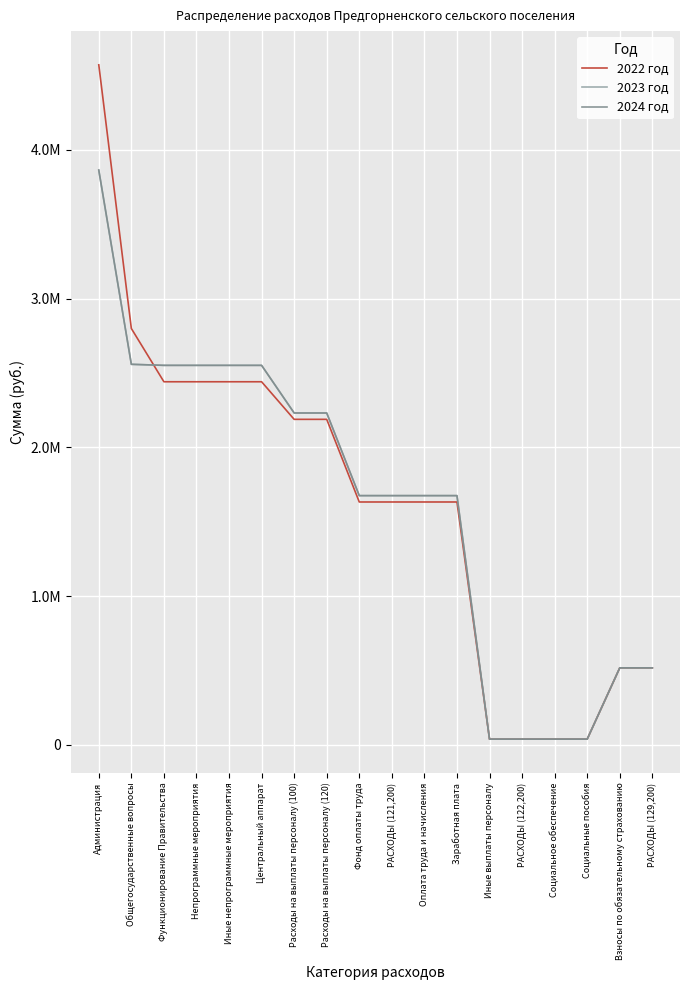

What is the difference between the maximum and second lowest values in the 2023 год series?

3823491.0